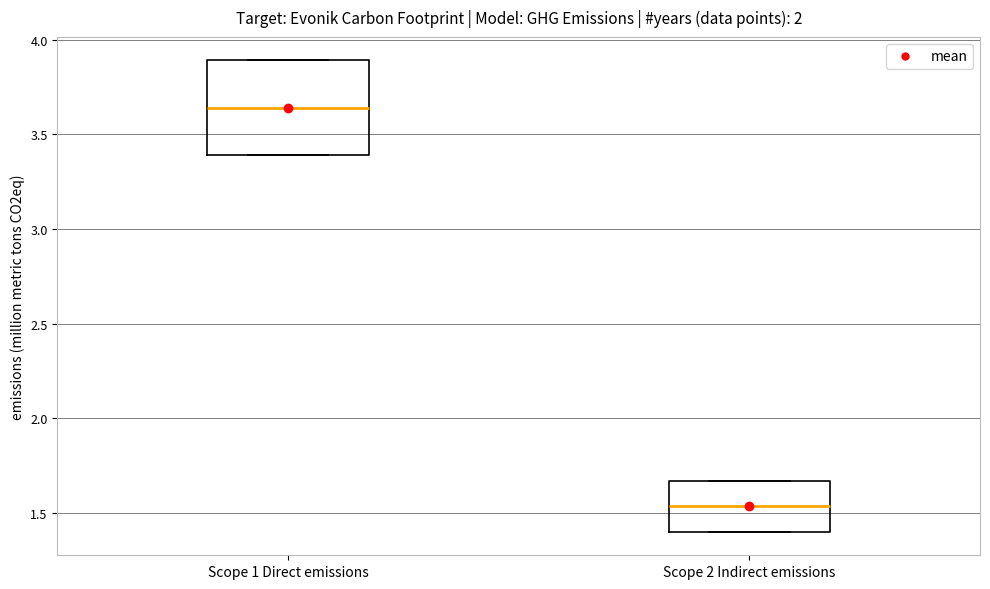

Comparing the boxes themselves (not the whiskers), which one is the tallest?

Scope 1 Direct emissions